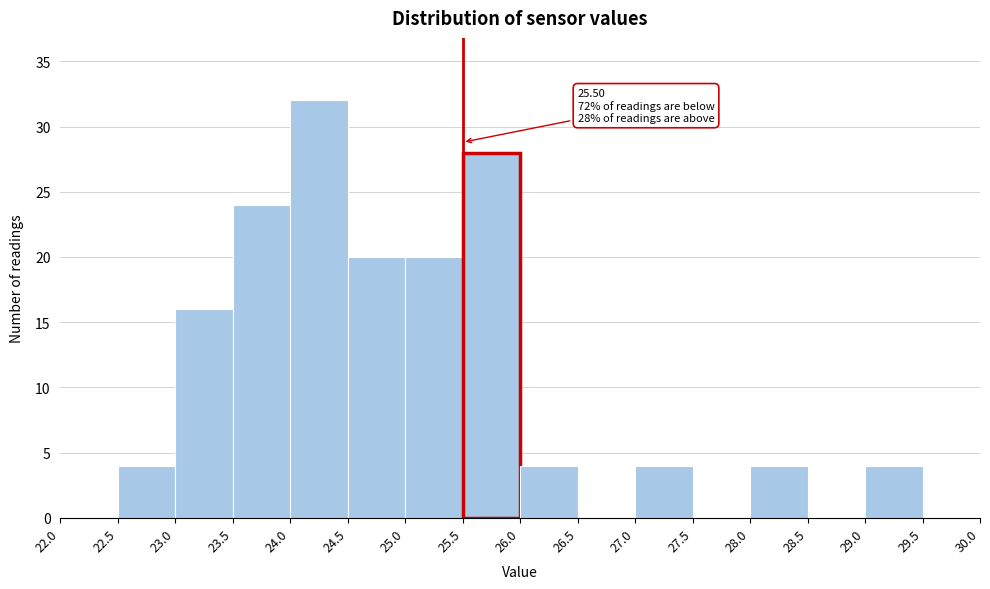

Over which range of the x-axis is the bar tallest?

24.0 to 24.5